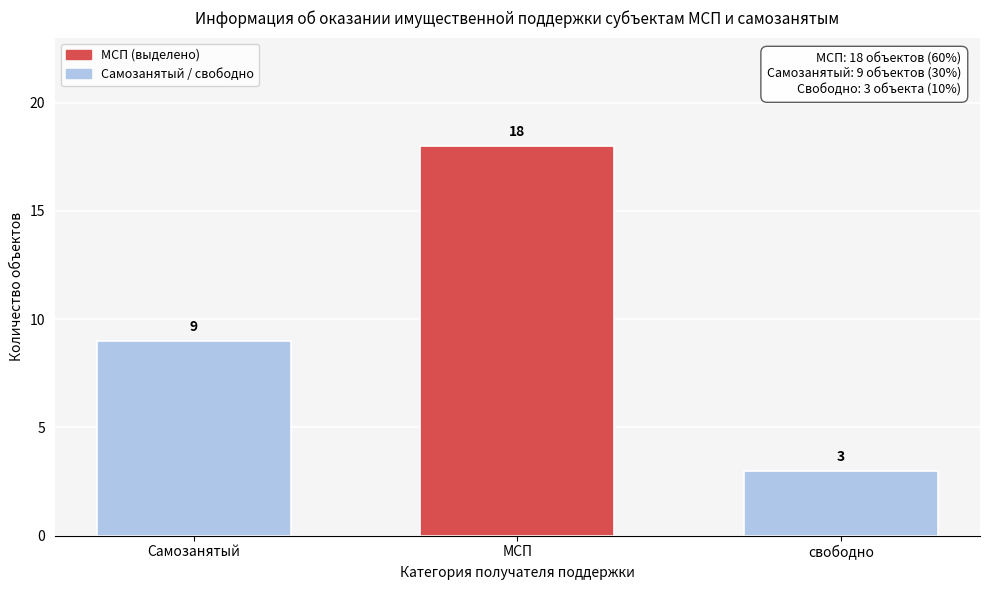

Reading left to right, list all the values displayed in this chart.

9	18	3